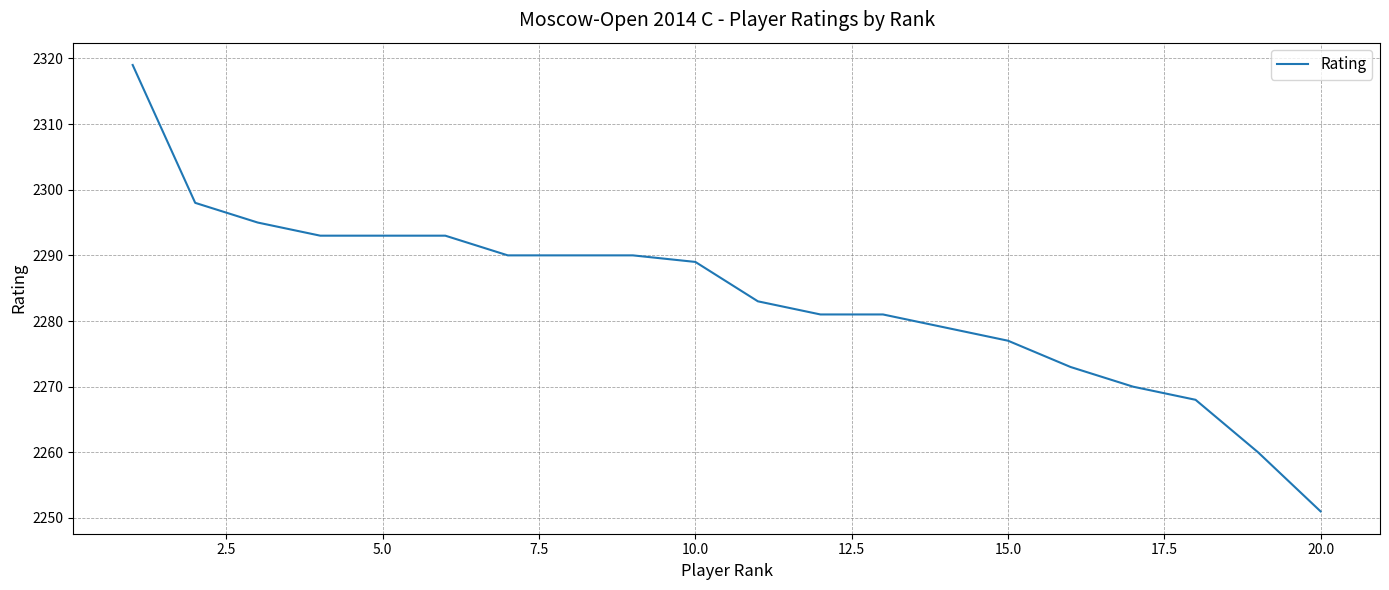

What is the greatest value displayed?

2319